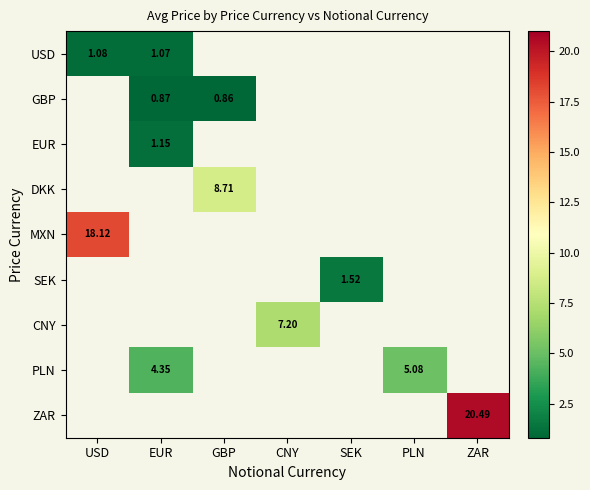

At which category does the chart reach its peak across all series?

ZAR